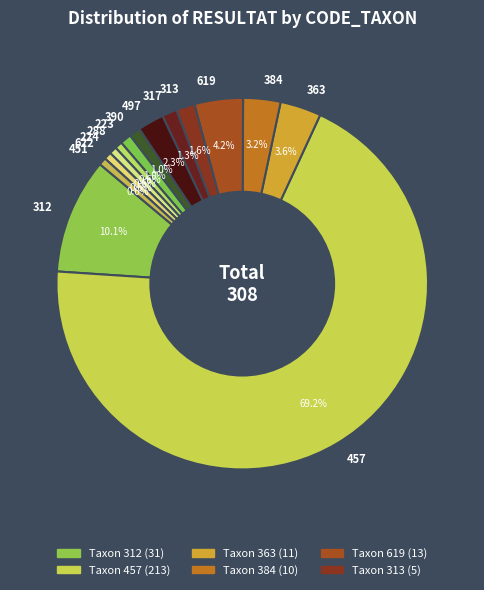

The 619 slice represents 17% of the pie. True or false?

False